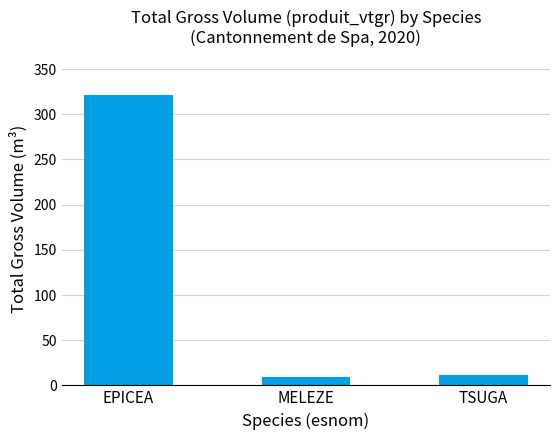

What is the minimum value shown in the chart?

9.2